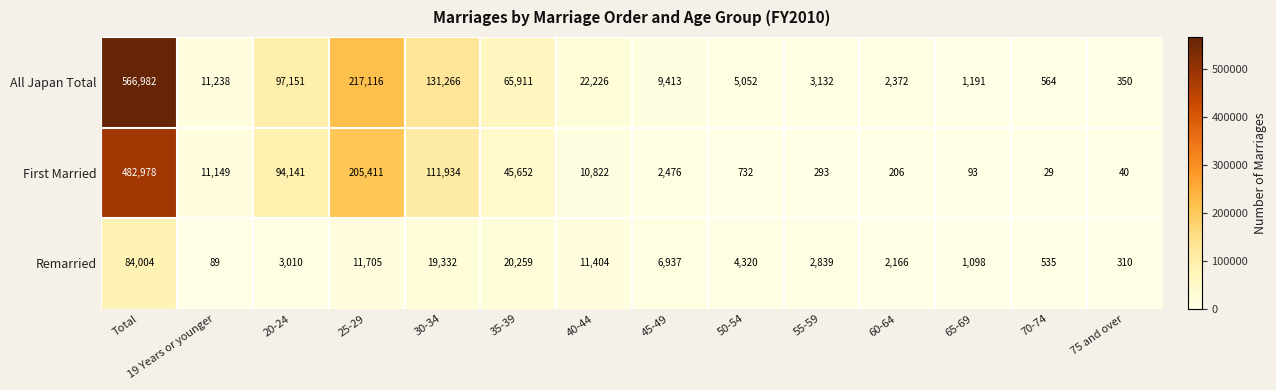

How many data points does each series have?

14